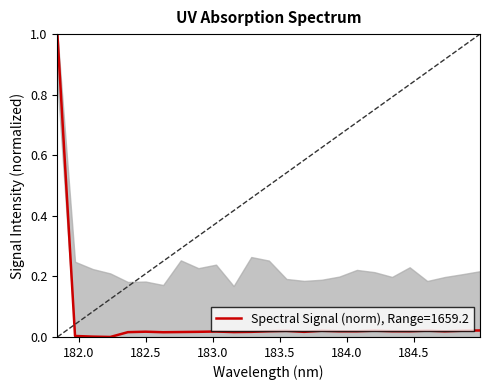

What is the greatest value displayed?

1.0